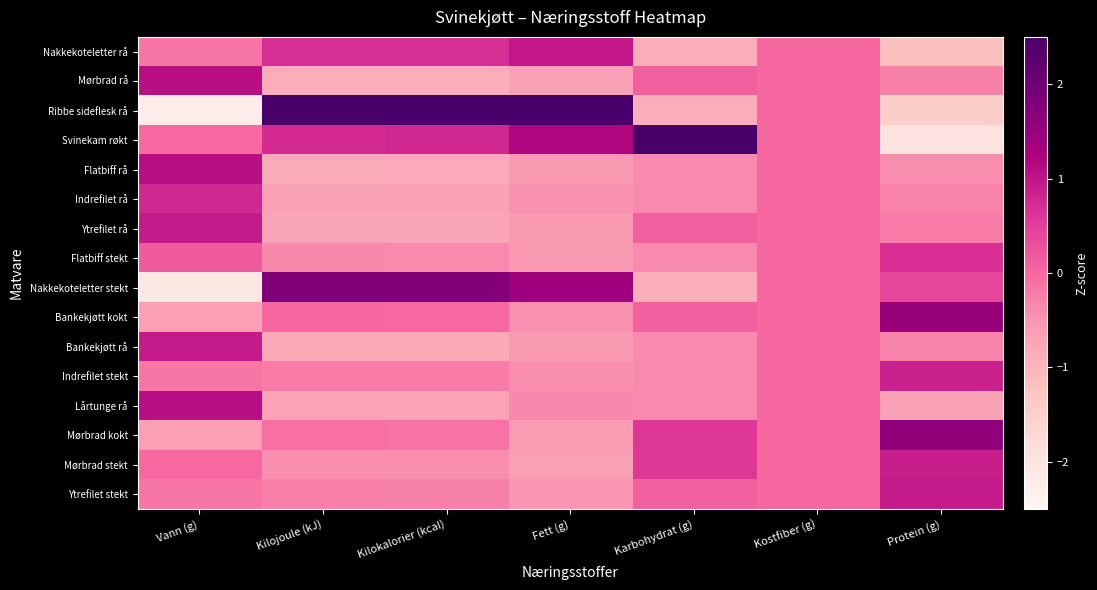

Count the number of categories in the chart.

7